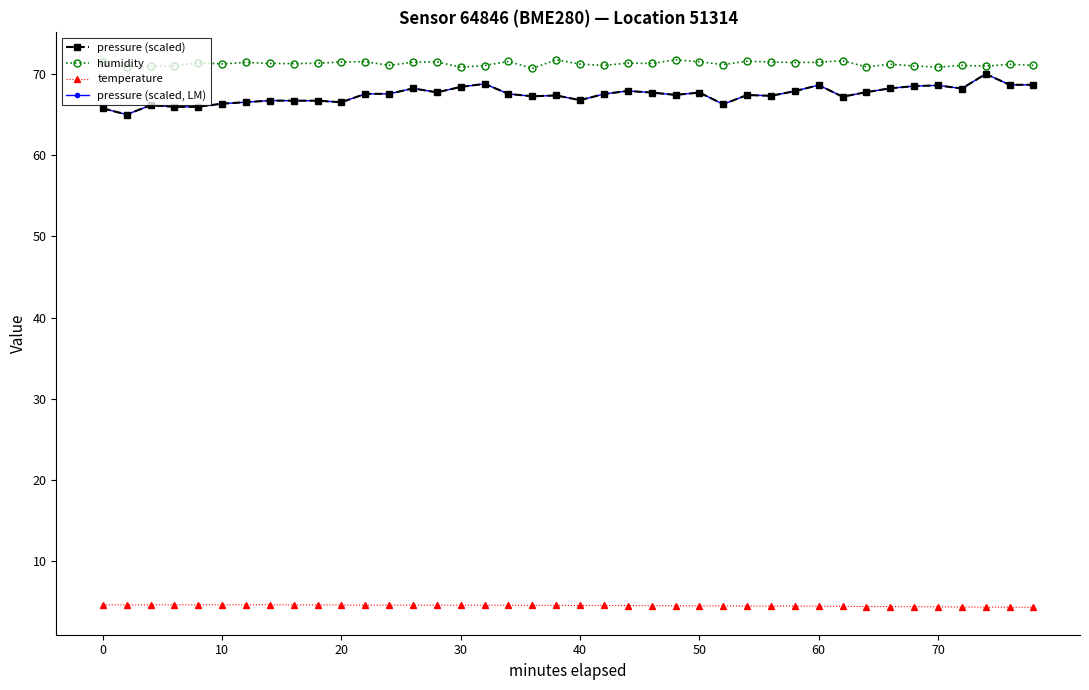

Reading left to right, extract all data points from this chart.

pressure (scaled): 65.8	65.0	66.1	66.0	66.0	66.3	66.5	66.7	66.7	66.7	66.5	67.6	67.6	68.2	67.7	68.4	68.8	67.5	67.2	67.4	66.8	67.5	67.9	67.7	67.4	67.7	66.3	67.4	67.3	67.9	68.6	67.2	67.8	68.2	68.5	68.6	68.2	70.0	68.7	68.7
humidity: 71.4	70.8	70.9	71.0	71.4	71.2	71.4	71.3	71.3	71.3	71.5	71.5	71.1	71.5	71.5	70.8	71.0	71.5	70.7	71.8	71.2	71.0	71.3	71.3	71.7	71.5	71.2	71.6	71.5	71.4	71.4	71.6	70.9	71.2	71.0	70.8	71.0	71.0	71.2	71.1
temperature: 4.6	4.6	4.6	4.6	4.6	4.6	4.6	4.6	4.6	4.6	4.6	4.6	4.6	4.6	4.6	4.6	4.6	4.6	4.5	4.5	4.5	4.5	4.5	4.5	4.5	4.5	4.5	4.5	4.5	4.5	4.4	4.4	4.4	4.4	4.4	4.4	4.3	4.3	4.3	4.3
pressure (scaled, LM): 65.8	65.0	66.1	66.0	66.0	66.3	66.5	66.7	66.7	66.7	66.5	67.6	67.6	68.2	67.7	68.4	68.8	67.5	67.2	67.4	66.8	67.5	67.9	67.7	67.4	67.7	66.3	67.4	67.3	67.9	68.6	67.2	67.8	68.2	68.5	68.6	68.2	70.0	68.7	68.7